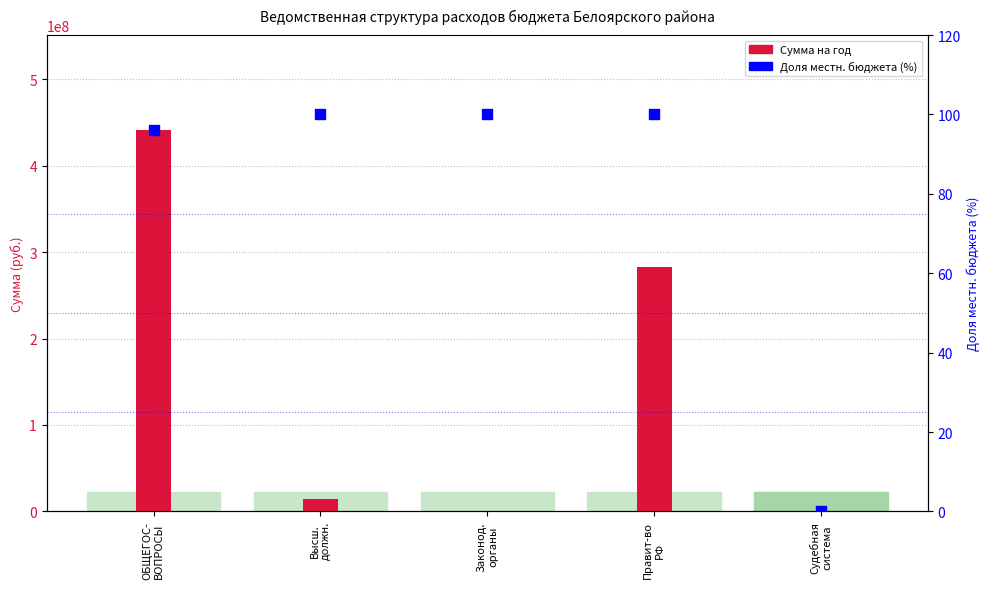

Which series contains the lowest Y value?

Доля местн. бюджета (%)